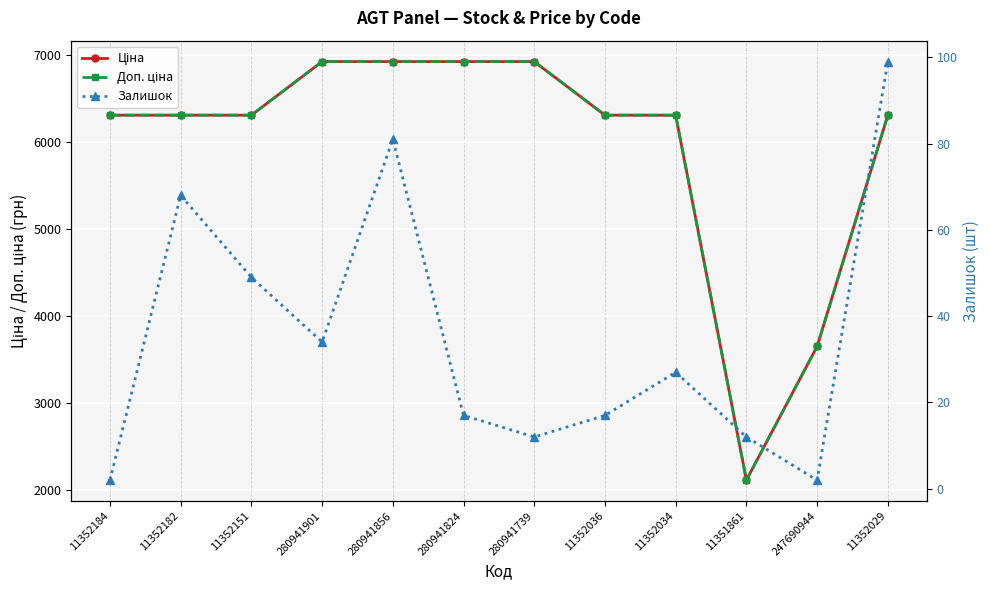

Which series has the largest range (max minus min)?

Доп. ціна